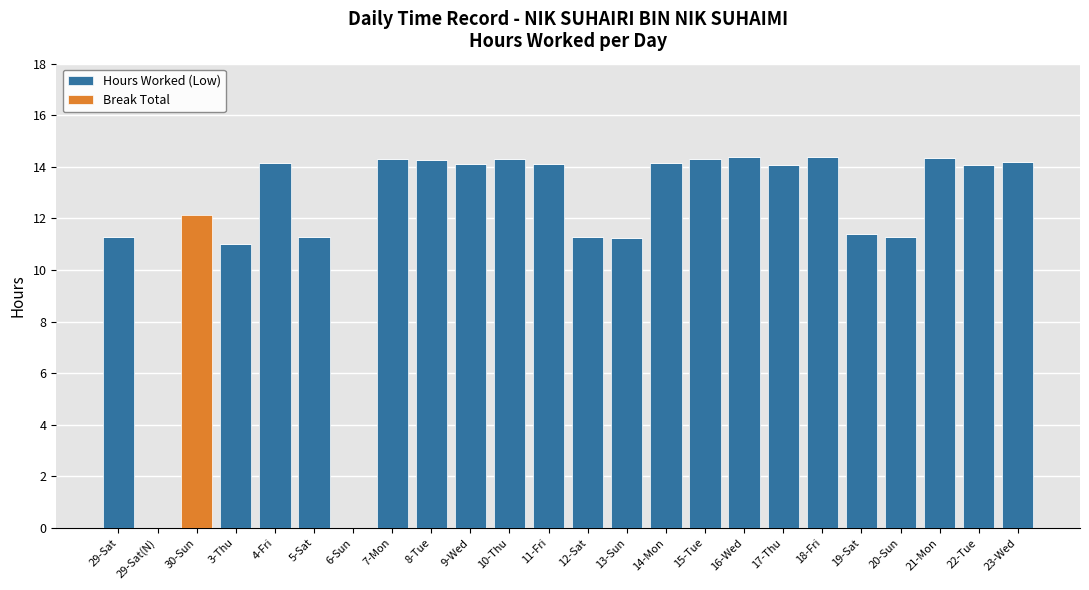

What is the maximum value for Hours Worked (Low)?

14.4